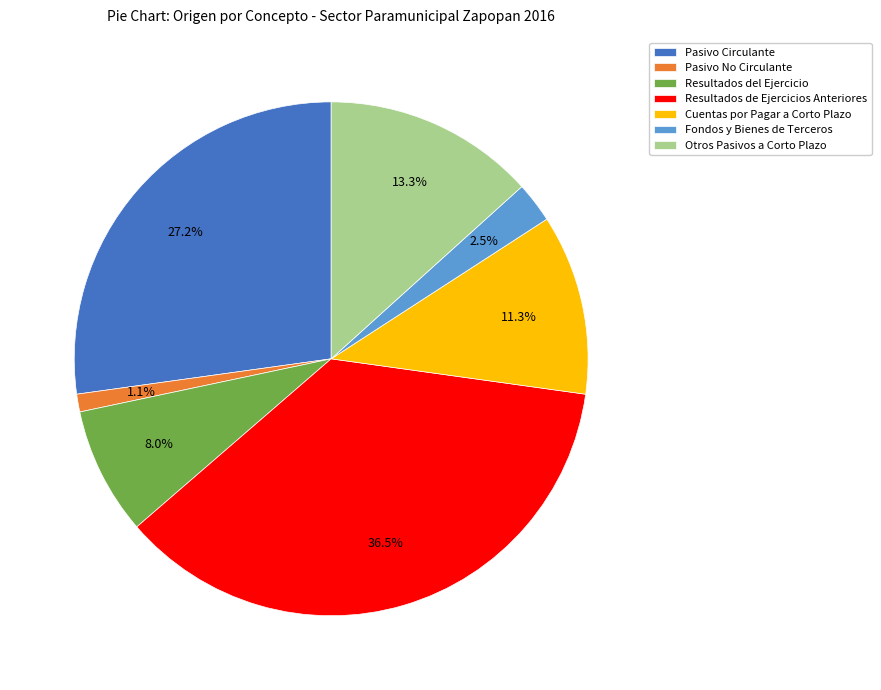

What percentage do Fondos y Bienes de Terceros and Pasivo Circulante together represent?

29.7%